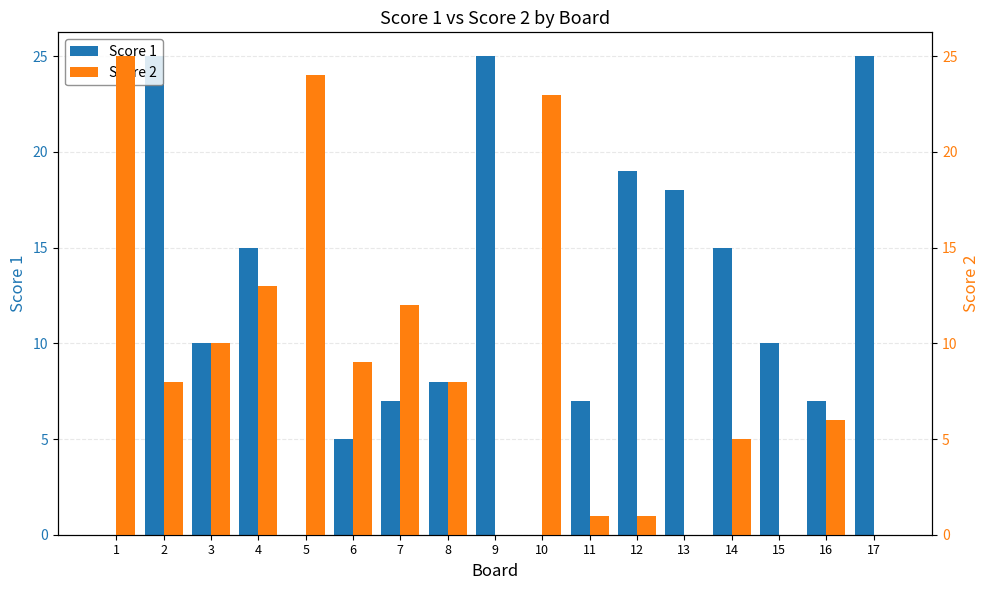

What are all the series names shown in the legend?

Score 1, Score 2